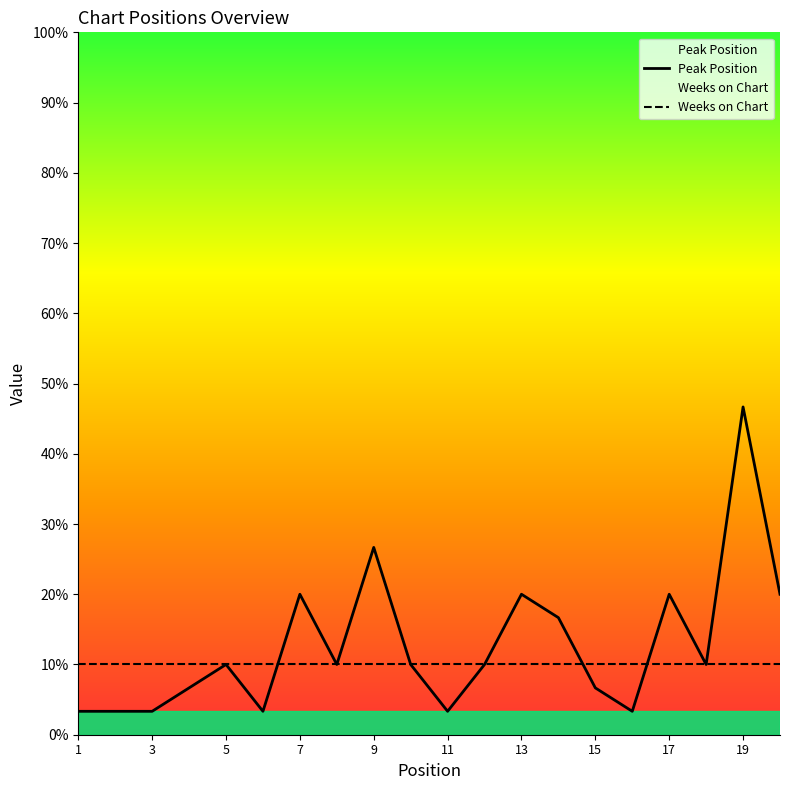

Does the chart display data point markers on the line(s)?

No